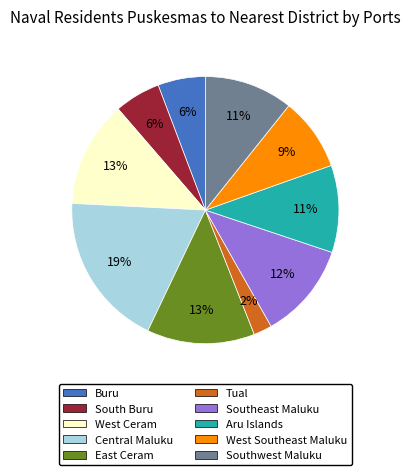

To the nearest percent, what percentage of the pie is Central Maluku?

19%